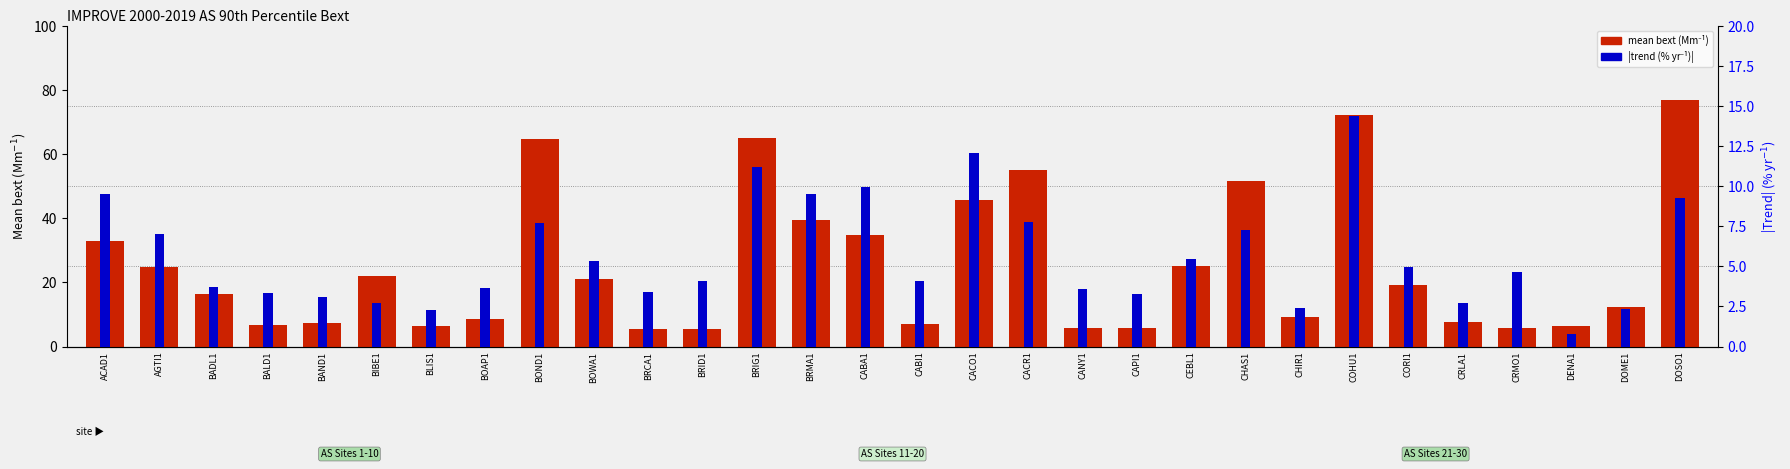

How many bars are there in total?

60